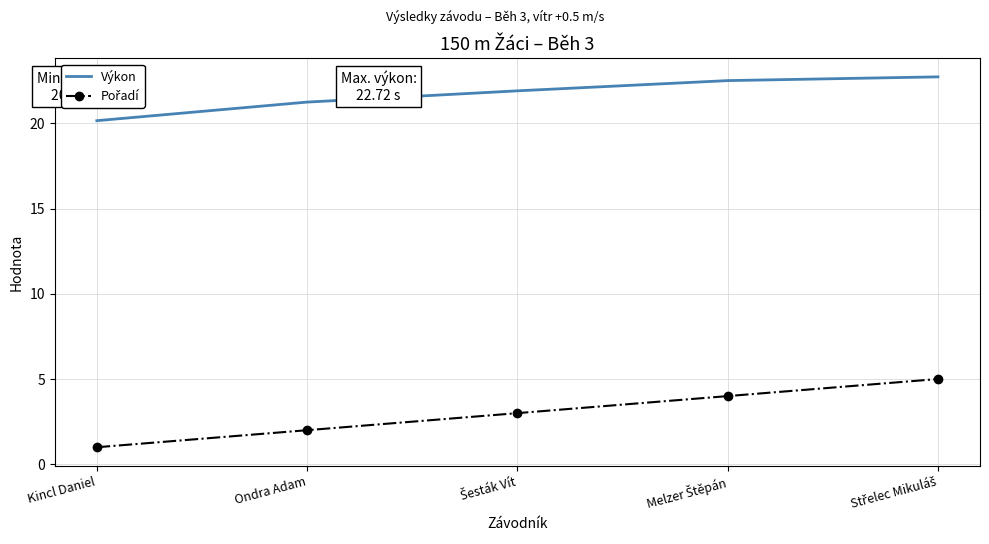

What is the total value across all series at Ondra Adam?

23.2